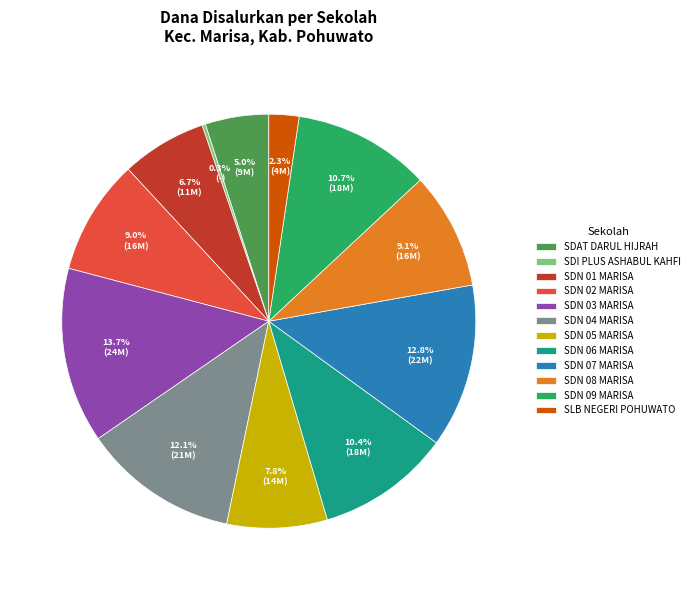

Combined, do SDN 04 MARISA and SDN 06 MARISA account for over 50%?

No